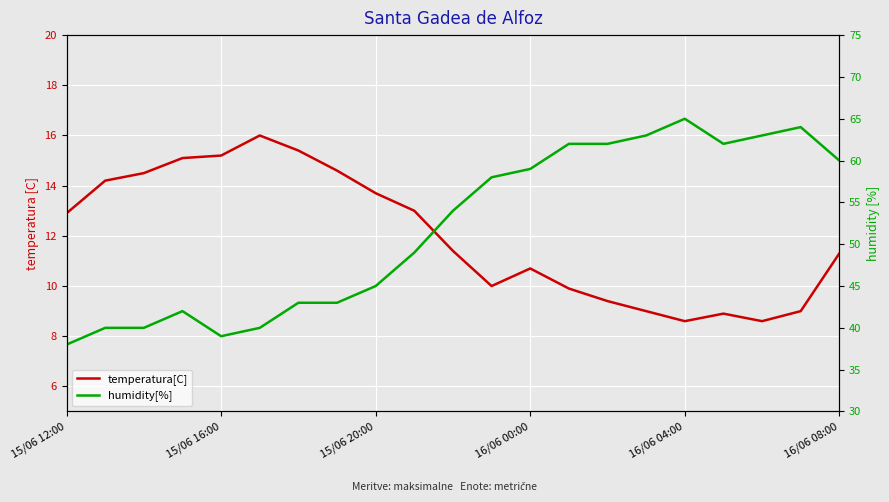

What is the difference between the humidity[%] values at 10 and 15/06 12:00?

16.0